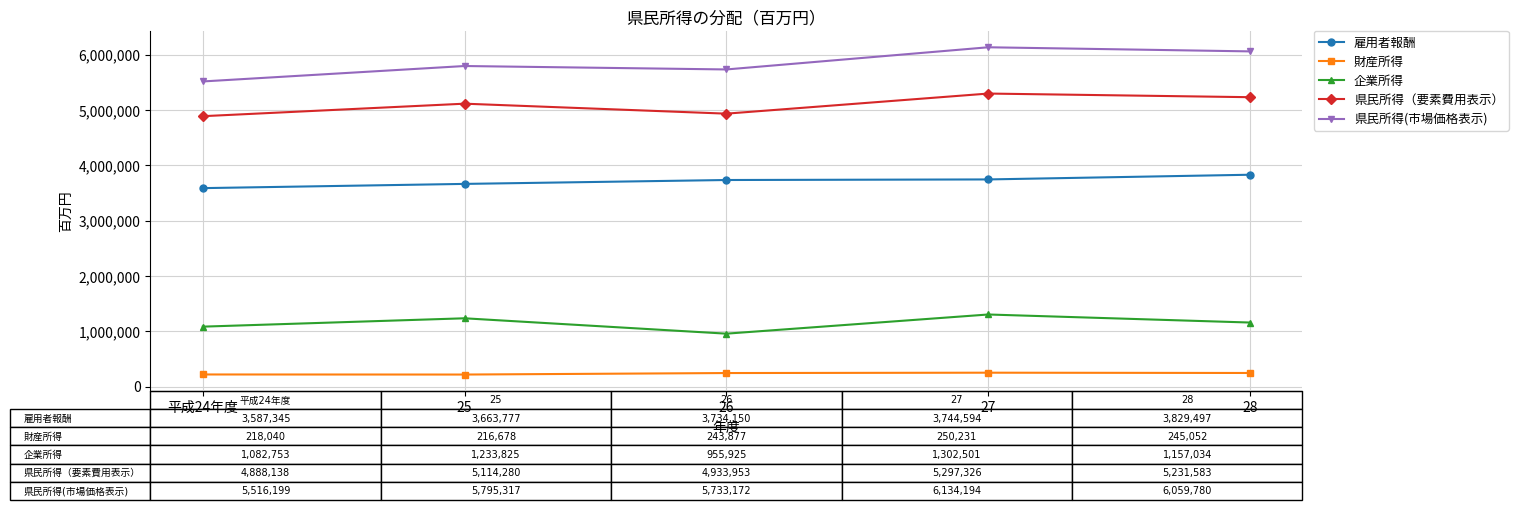

Which series has the widest spread of values?

県民所得(市場価格表示)